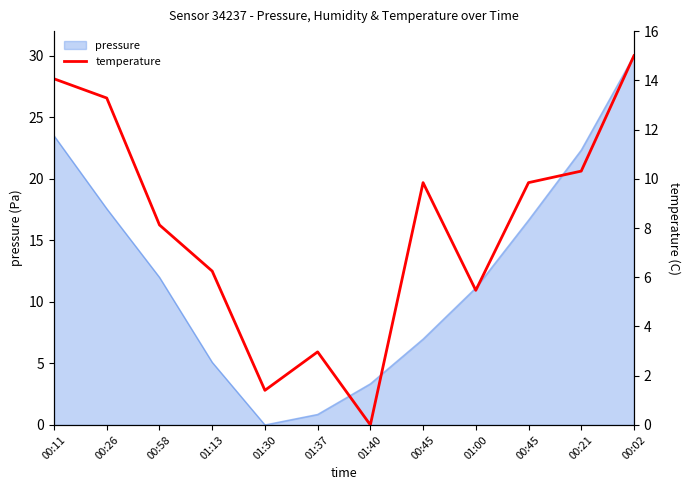

How many interior local peaks (higher than both neighbors) does the data have?

2